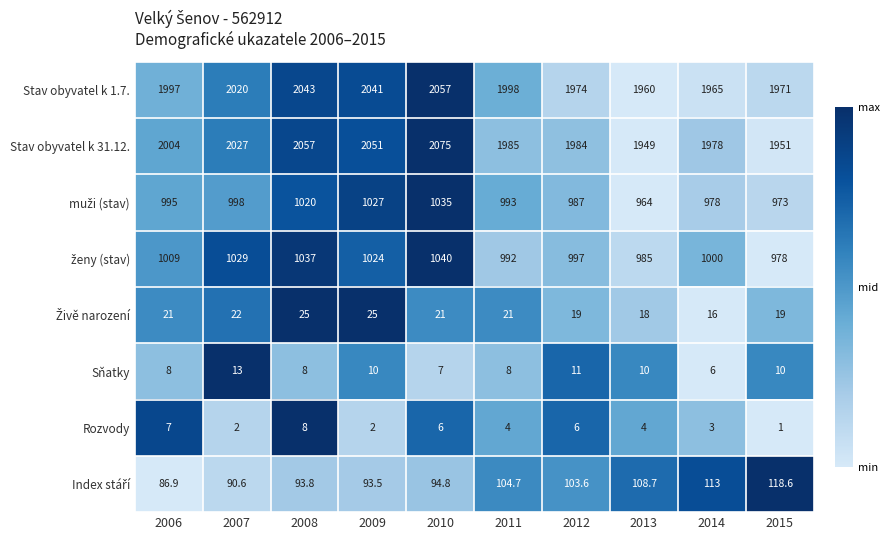

How many series are shown in this chart?

8